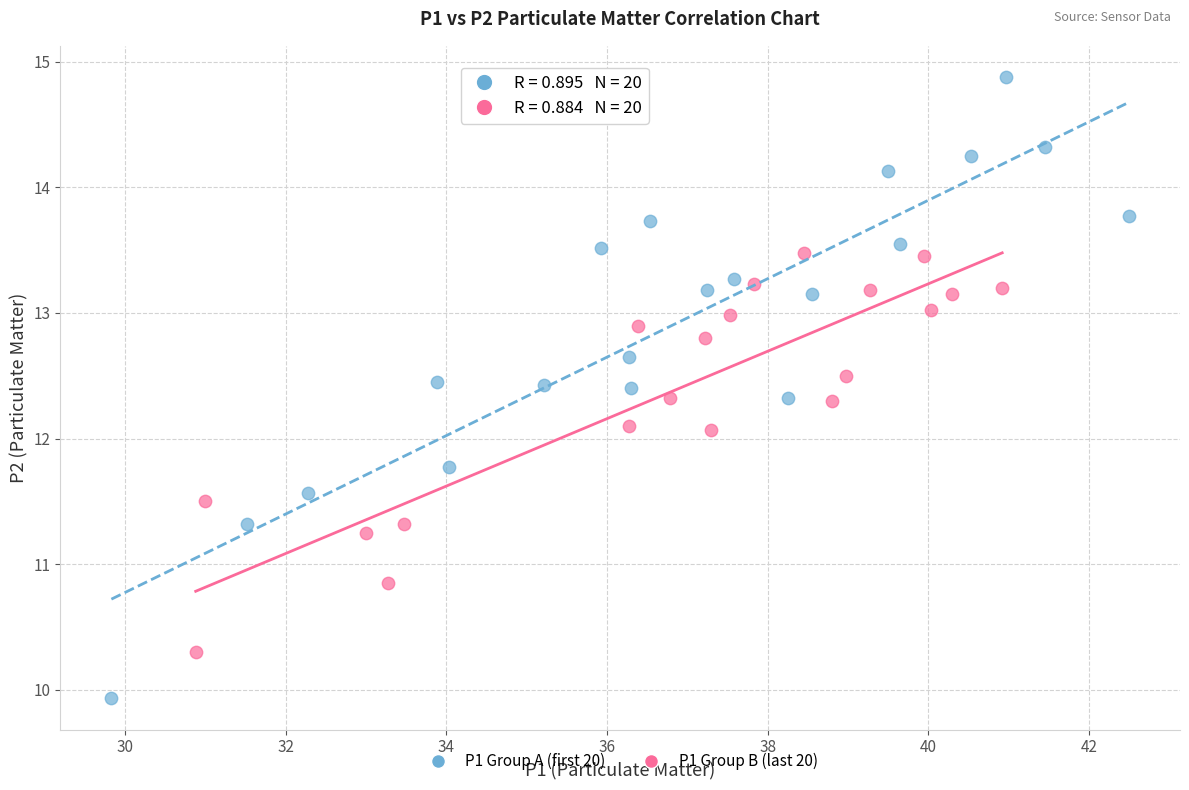

What are all the series names shown in the legend?

P1 Group A (first 20), P1 Group B (last 20)